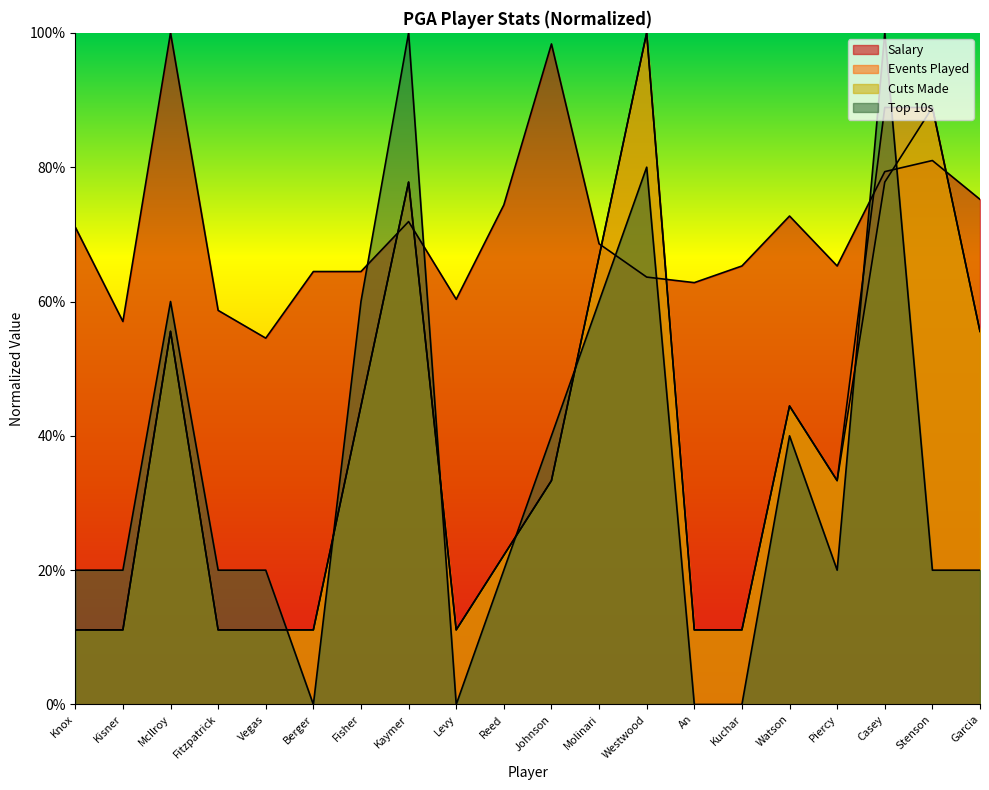

What is the sum of all Cuts Made values?

788.9